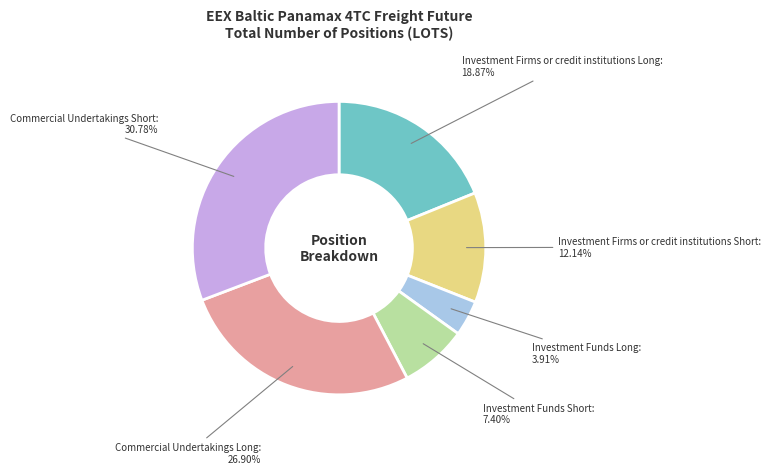

How many slices are in this pie chart?

6